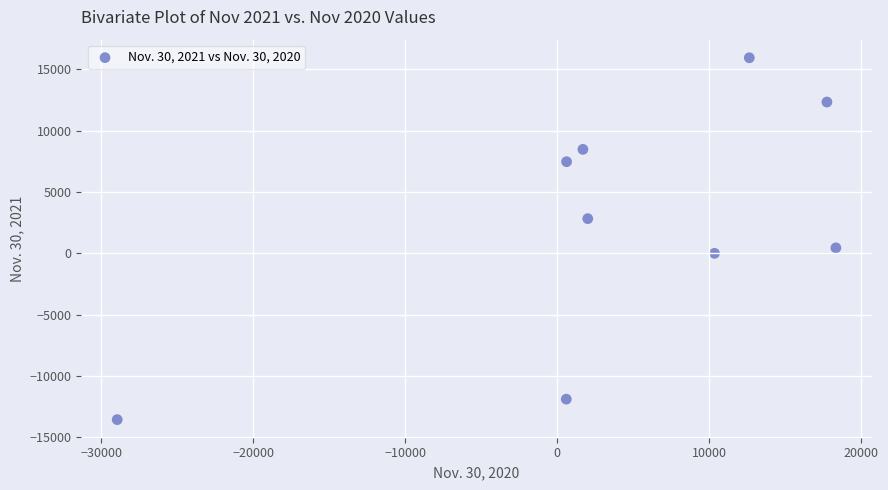

What is the range of X values (max minus min)?

47290